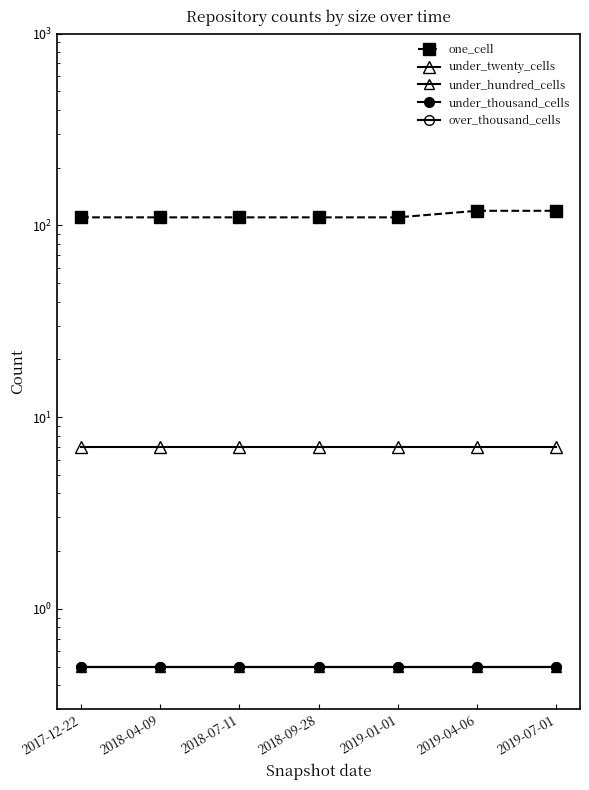

Reading left to right, transcribe all the data shown in this chart.

one_cell: 110.0	110.0	110.0	110.0	110.0	119.0	119.0
under_twenty_cells: 7.0	7.0	7.0	7.0	7.0	7.0	7.0
under_hundred_cells: 0.5	0.5	0.5	0.5	0.5	0.5	0.5
under_thousand_cells: 0.5	0.5	0.5	0.5	0.5	0.5	0.5
over_thousand_cells: 0.5	0.5	0.5	0.5	0.5	0.5	0.5